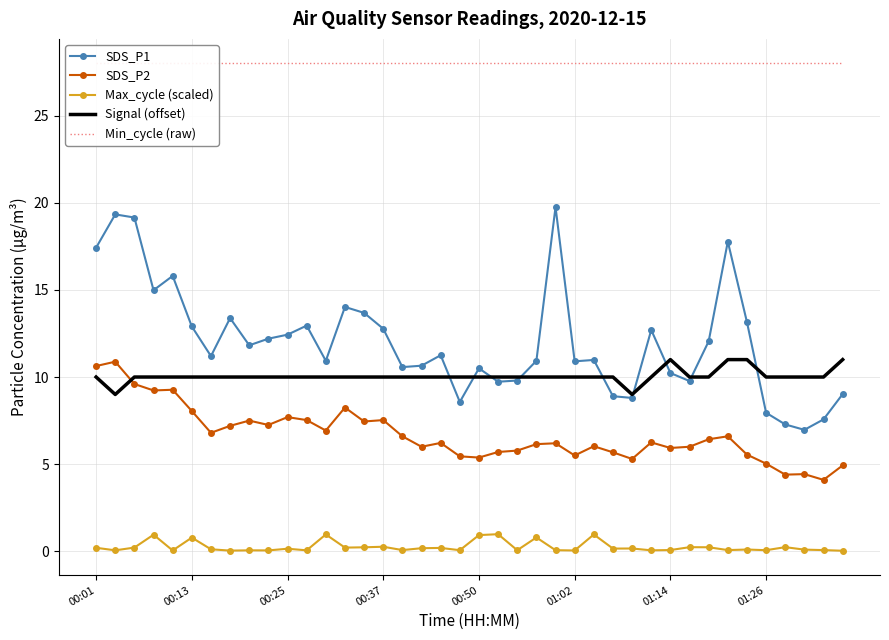

At which category does the chart reach its peak across all series?

00:01